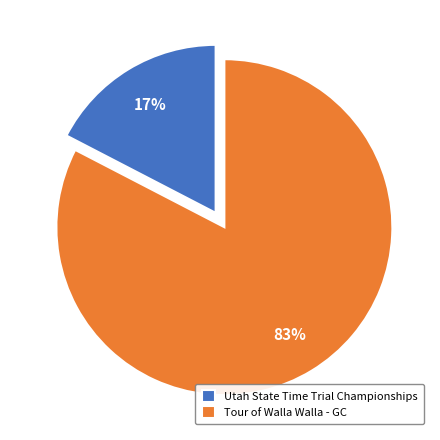

Is it true that Tour of Walla Walla - GC is 83% of the pie?

True